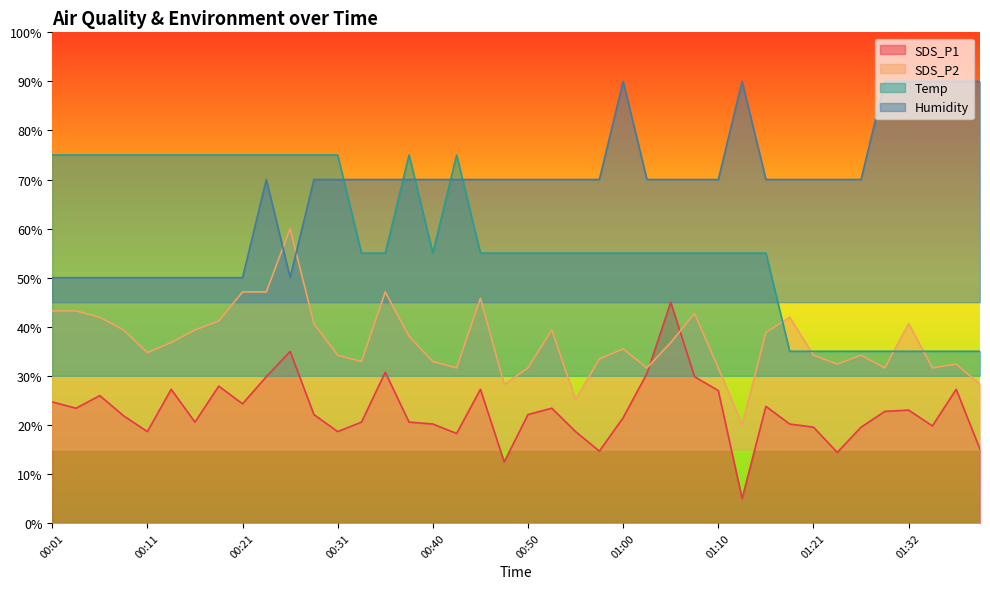

What is the label of the 22nd point from the left?

00:53